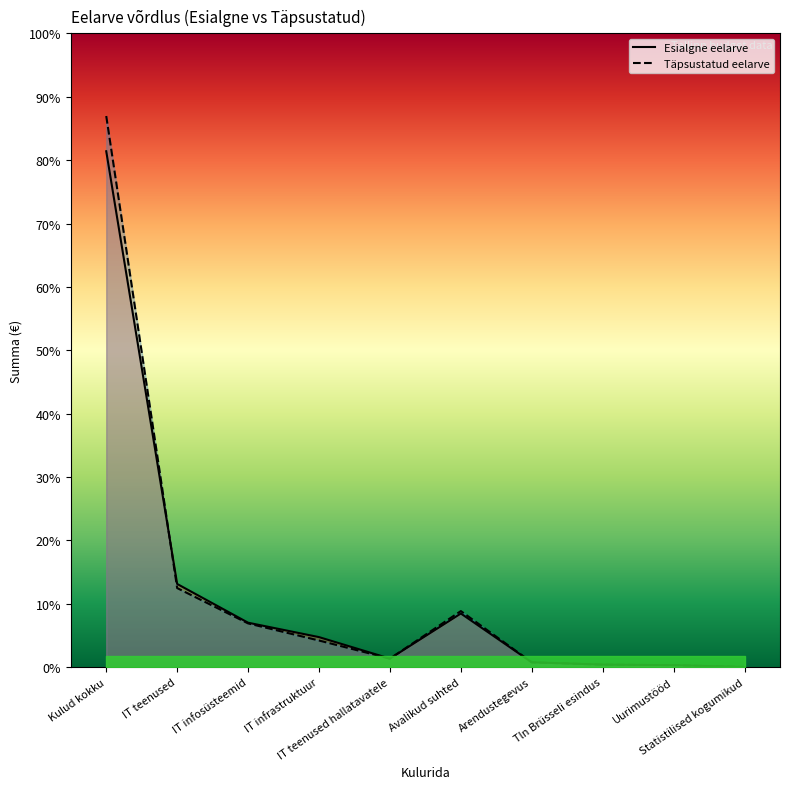

How many distinct data groups are displayed?

2